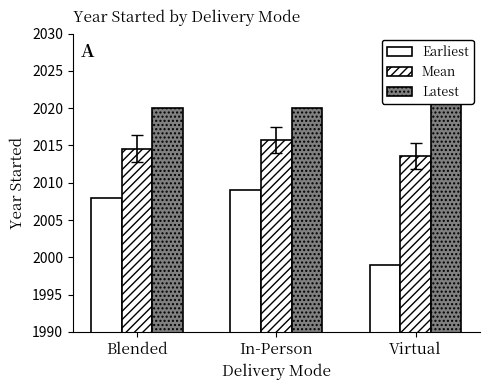

Which has a higher value, In-Person or Virtual?

In-Person